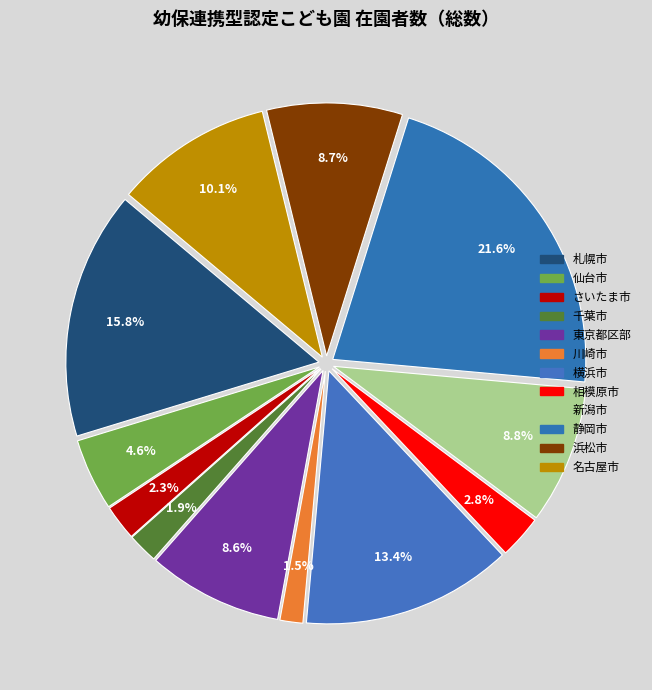

What is the change in value from 川崎市 to 相模原市?

+503